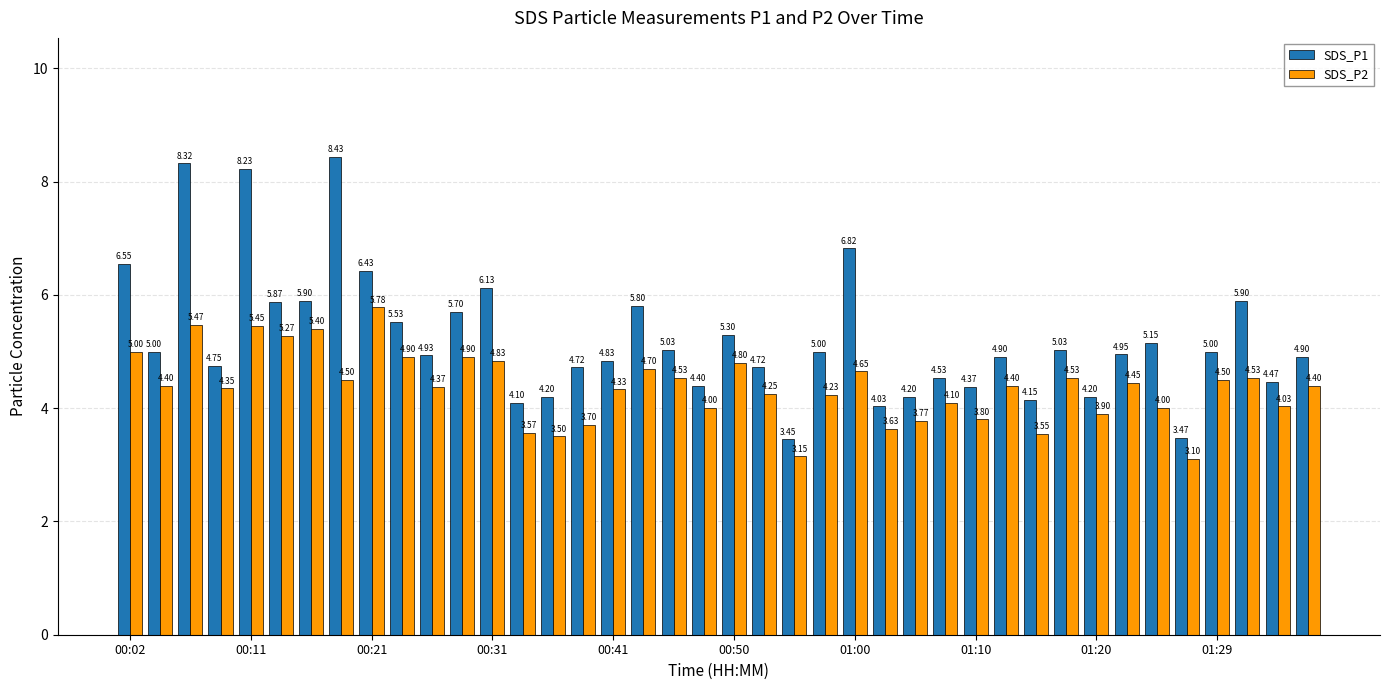

What is the sum of all SDS_P1 values?

209.4